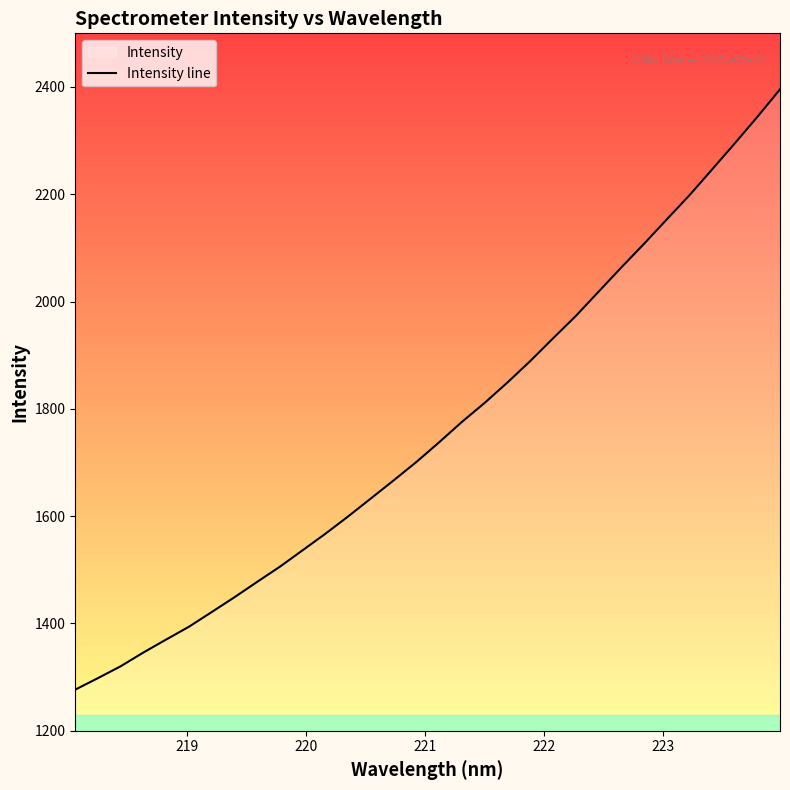

What is the greatest value displayed?

2395.6